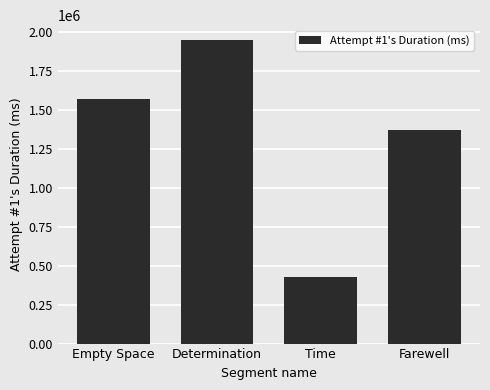

List the labels in order of value, largest first.

Determination, Empty Space, Farewell, Time